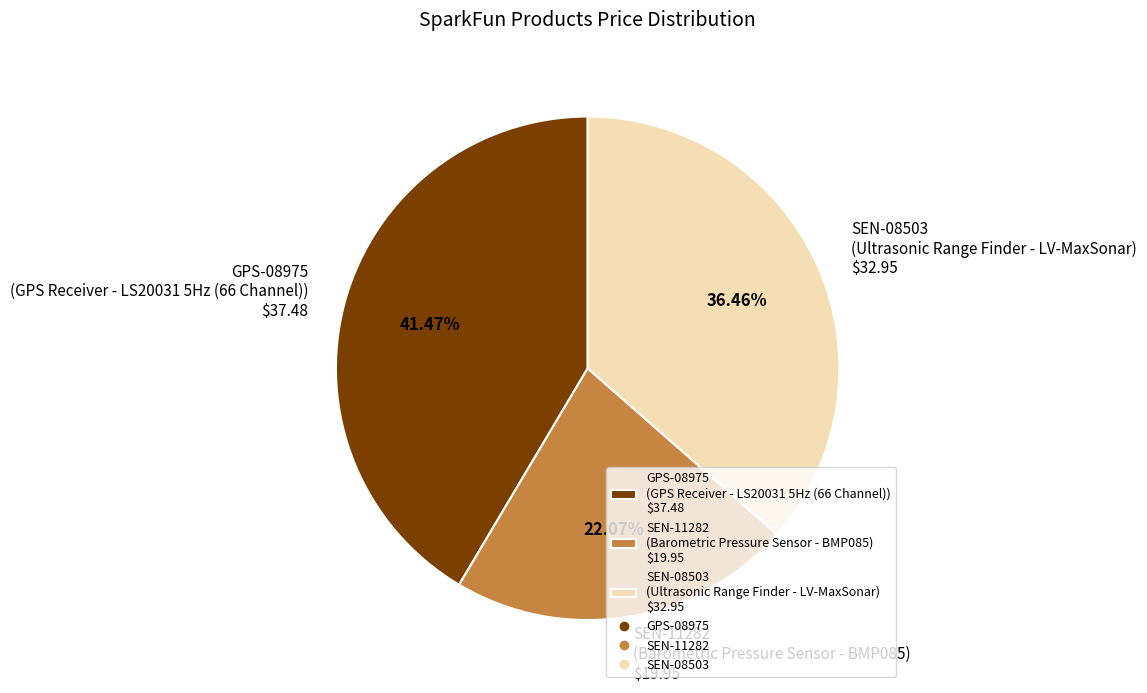

Does any single category account for the majority?

No